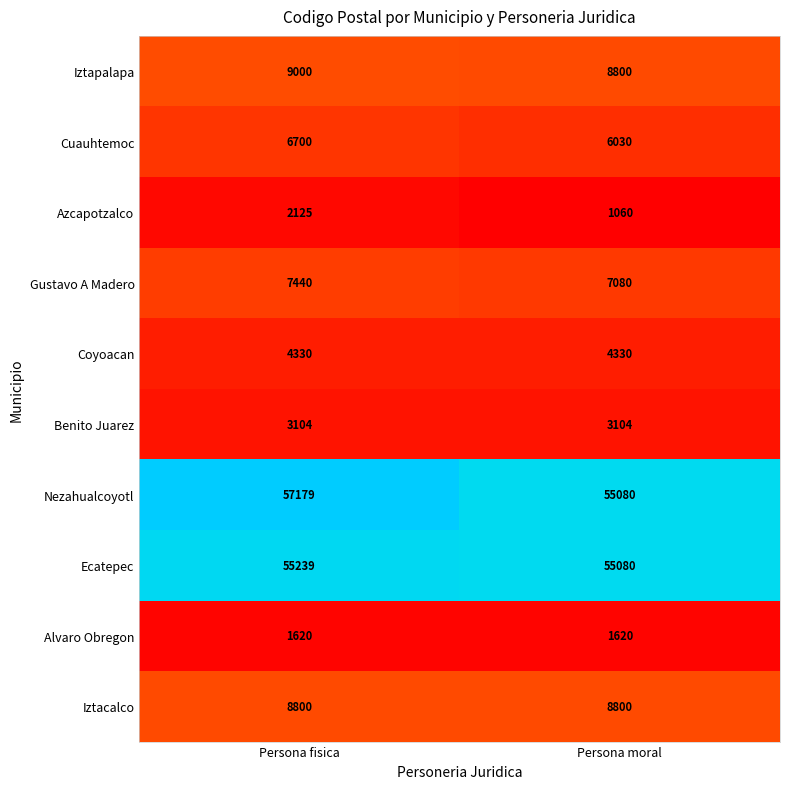

Which series has the largest total across all categories?

Nezahualcoyotl